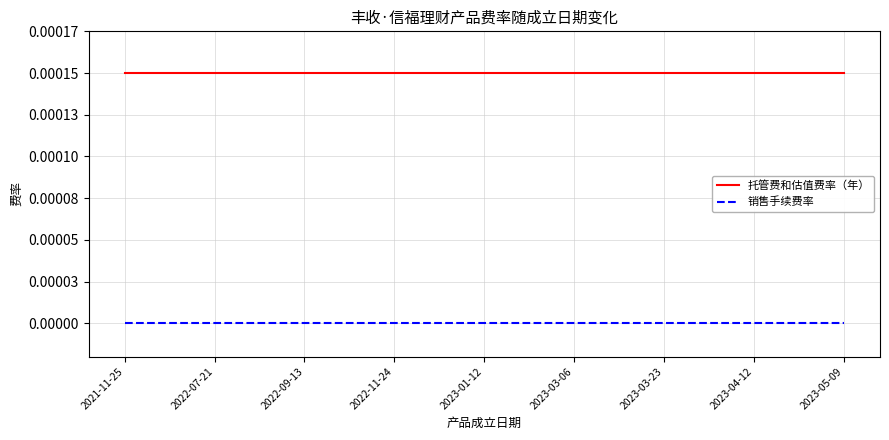

True or false: 托管费和估值费率（年） and 销售手续费率 cross at least once.

False